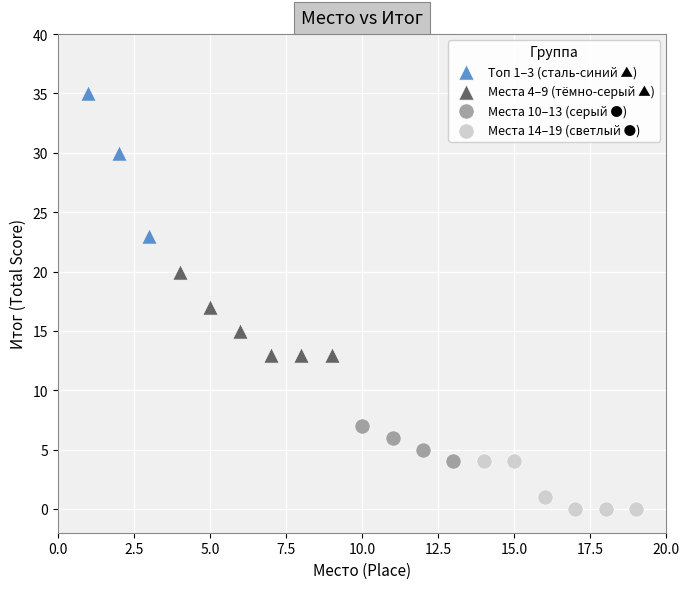

Which series contains the lowest Y value?

Места 14–19 (светлый ●)